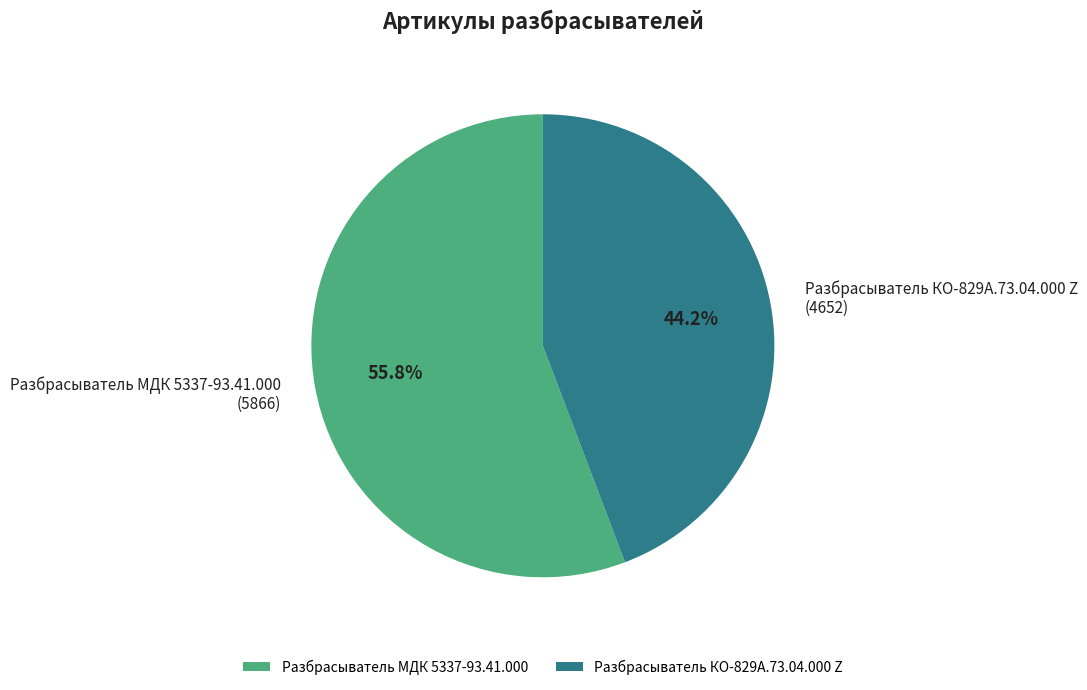

Count the number of slices in the pie.

2